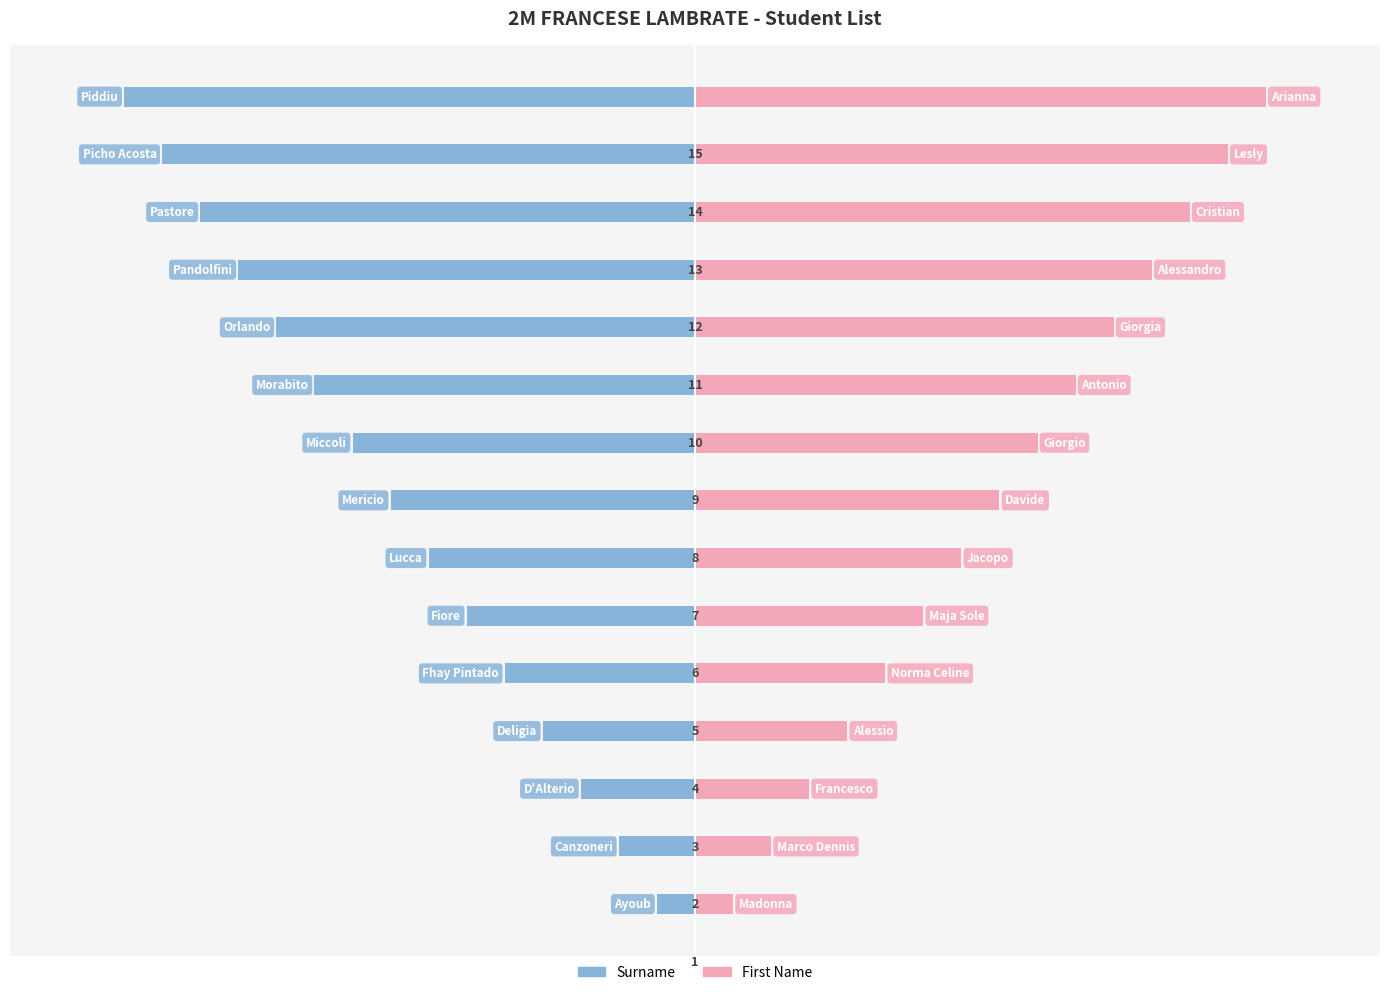

What is the difference between the maximum and minimum values in the Surname series?

14